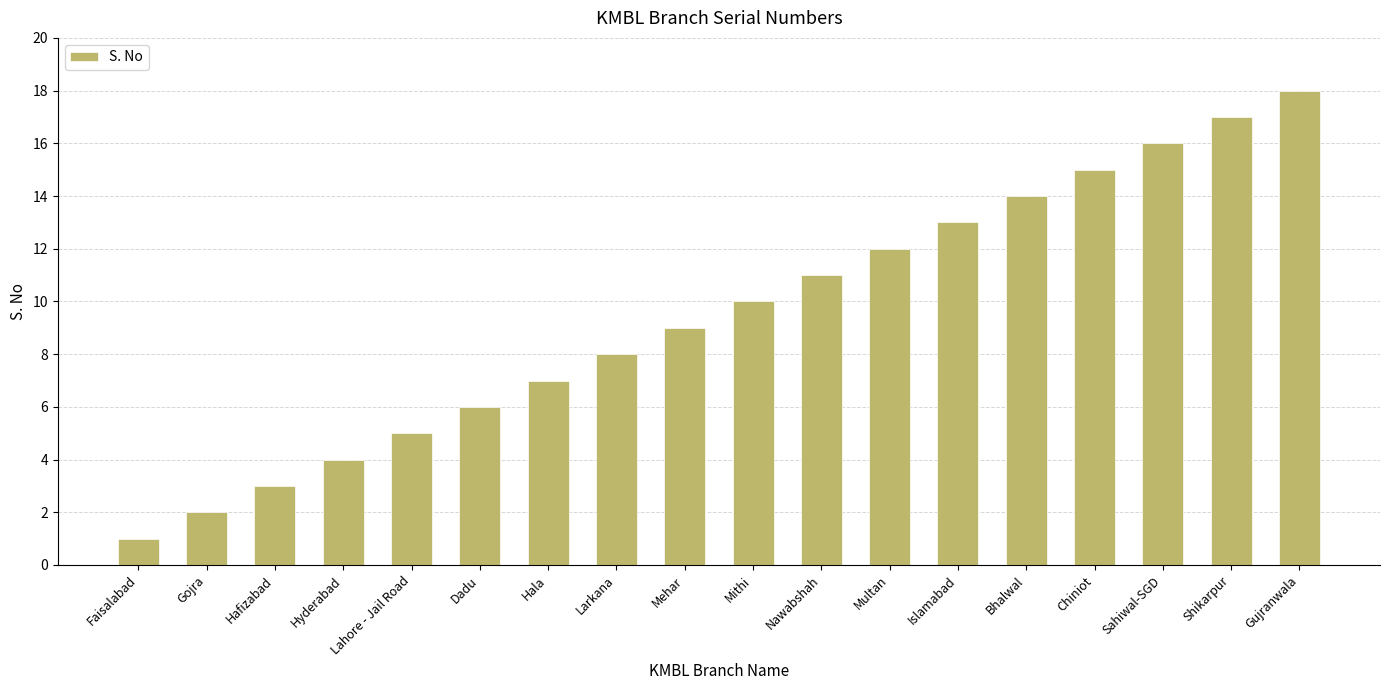

What is the difference between the maximum and minimum values?

17